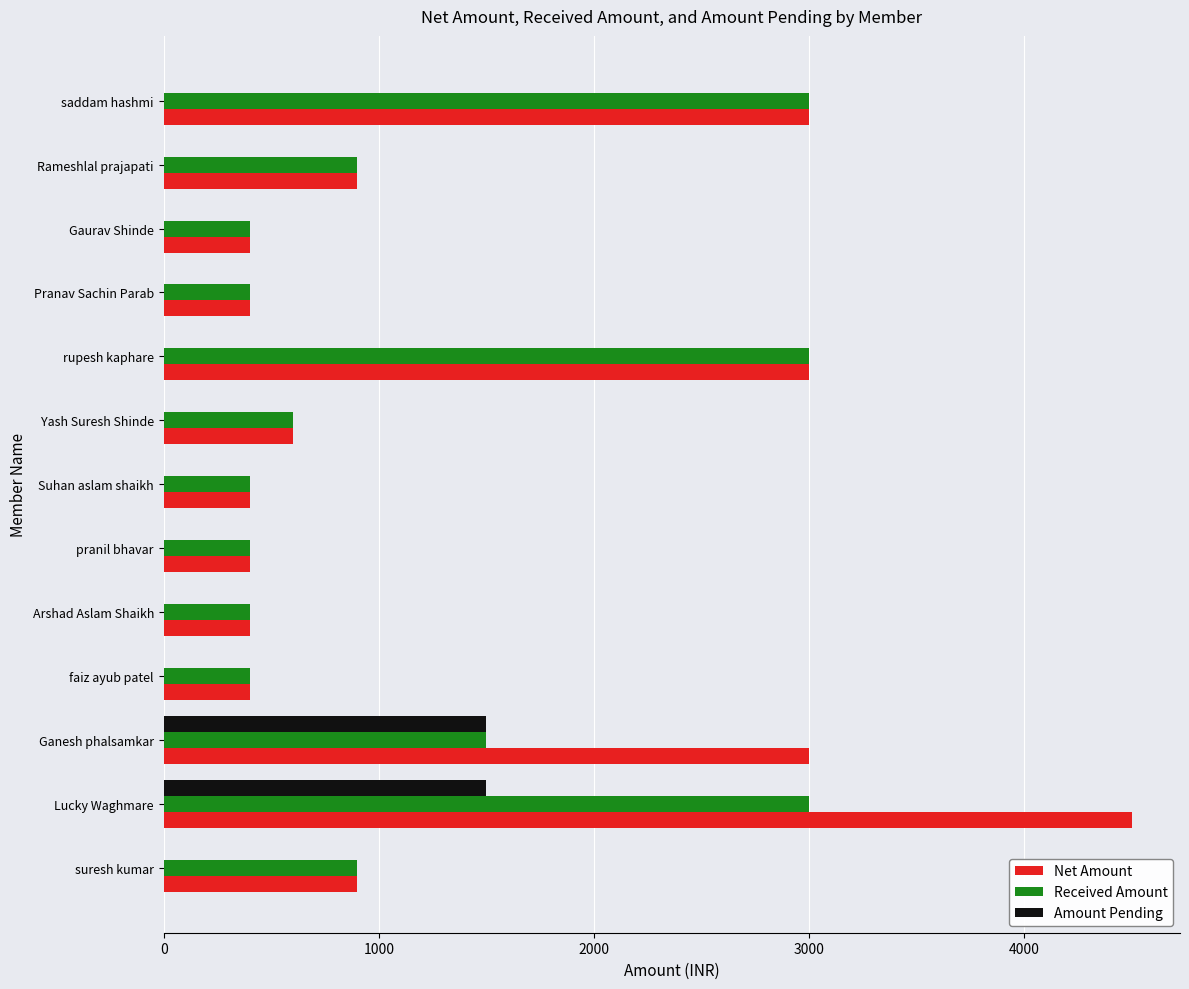

At which category is the sum across all series the highest?

Lucky Waghmare